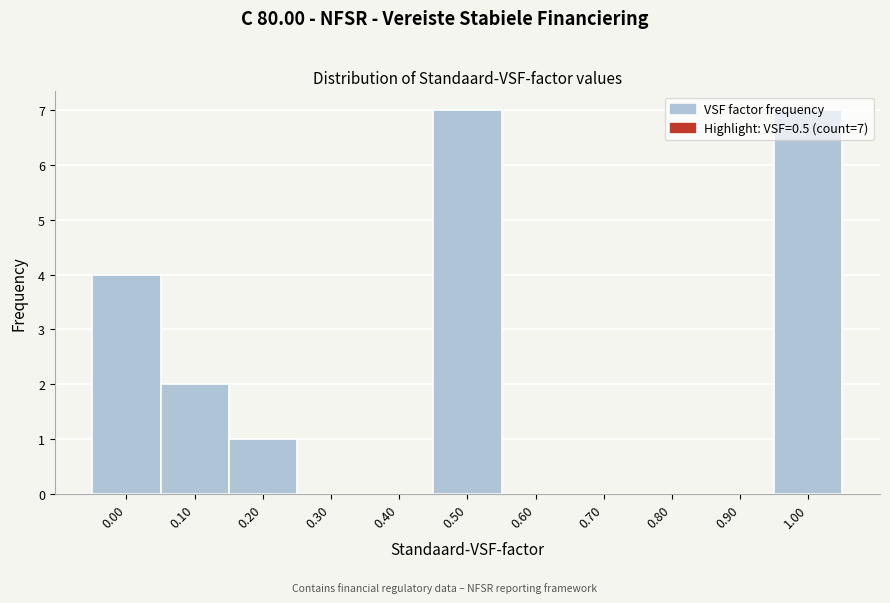

Between 0.80 and 1.00, which is larger?

1.00